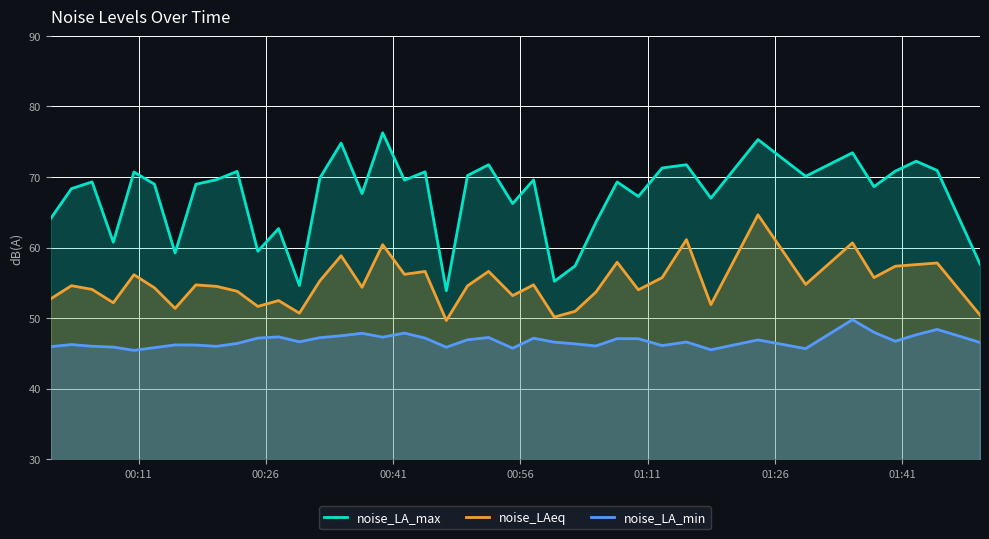

Which series has the largest total across all categories?

noise_LA_max